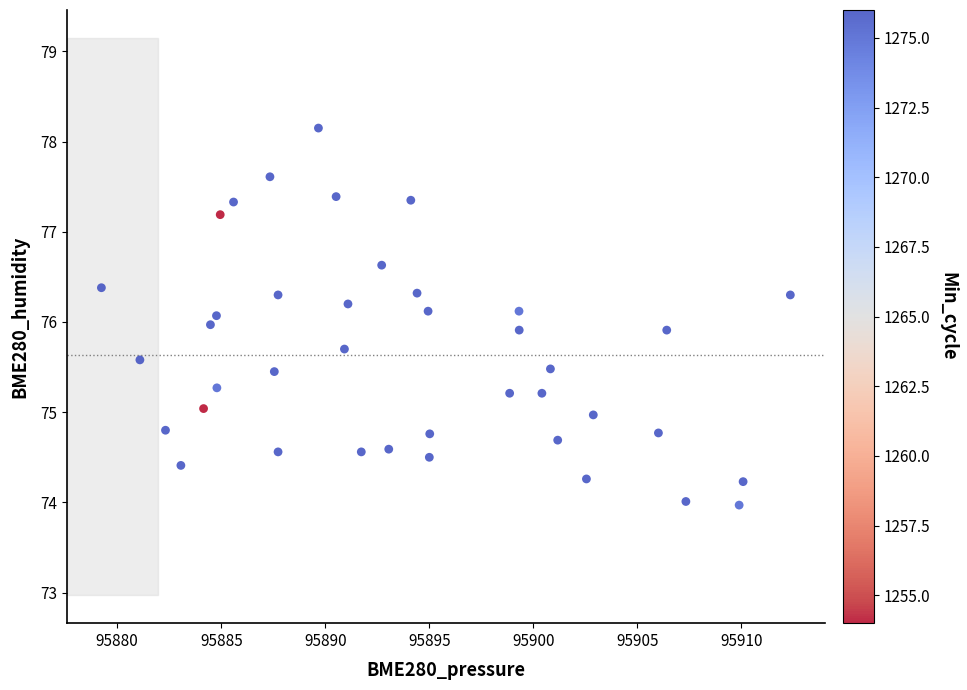

What is the range of Y values (max minus min)?

4.2